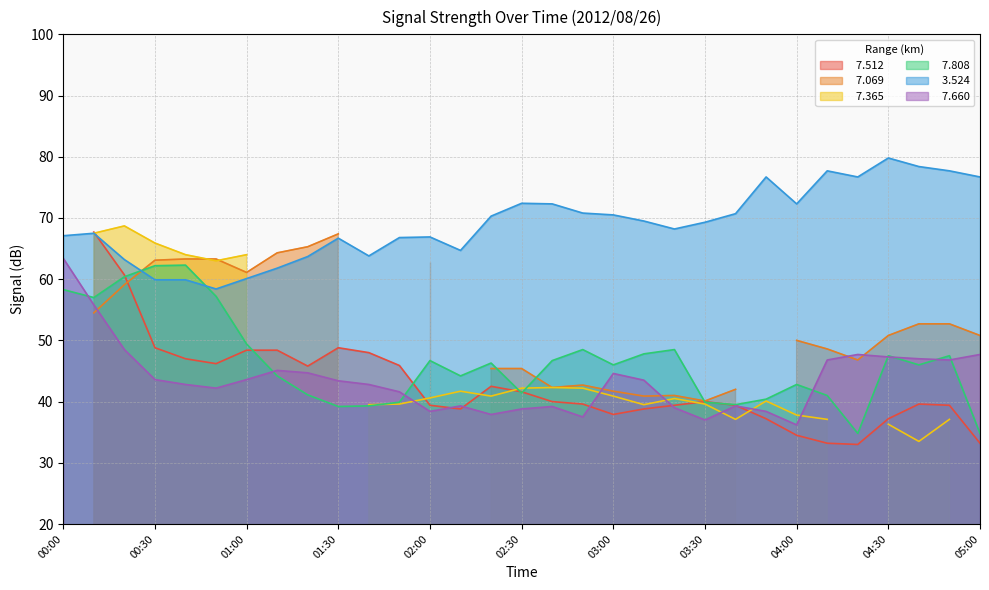

What position from the right is 03:10?

12